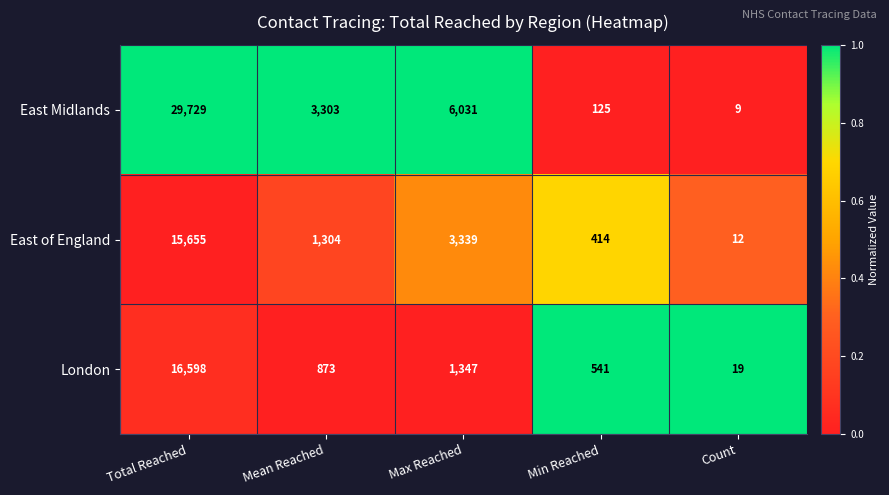

What is the total value across all series at Min Reached?

1080